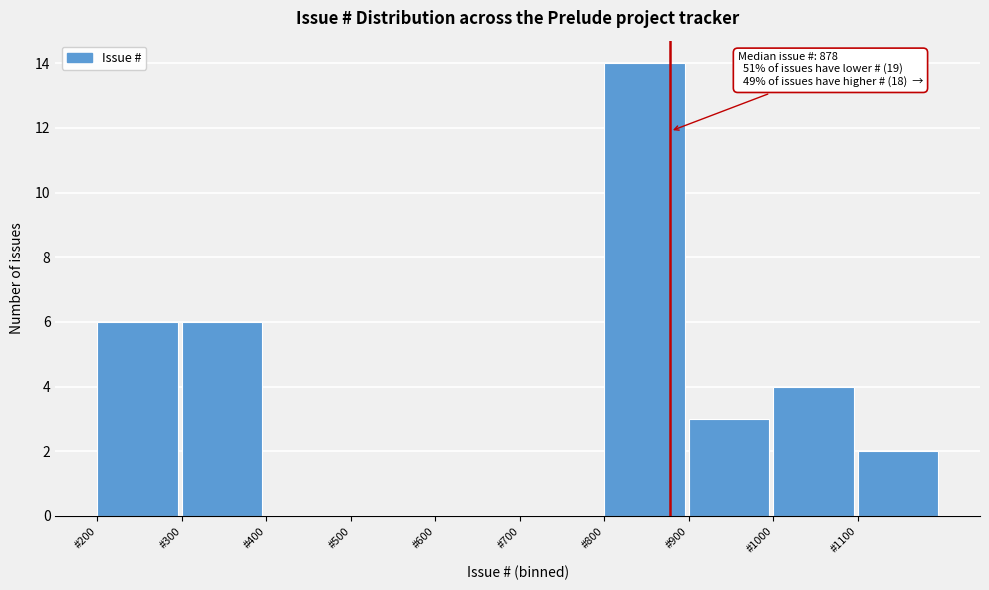

Which range on the x-axis has the tallest bar?

800 to 900